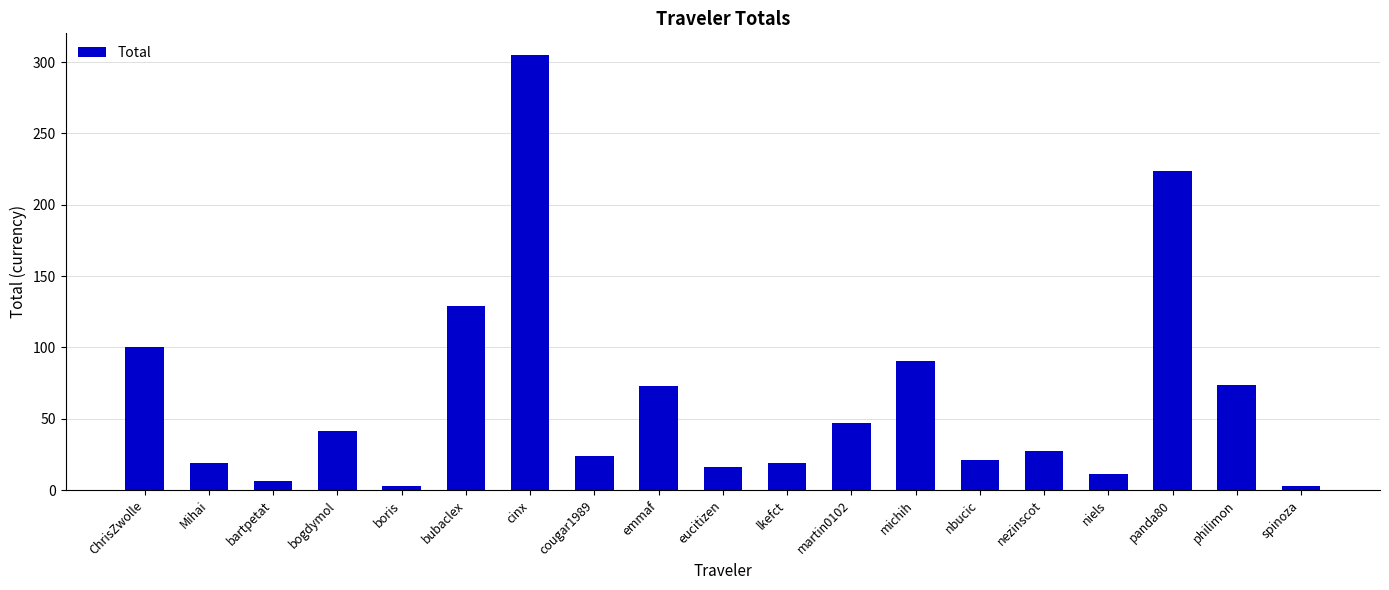

What is the value of the 18th bar from the left?

73.4